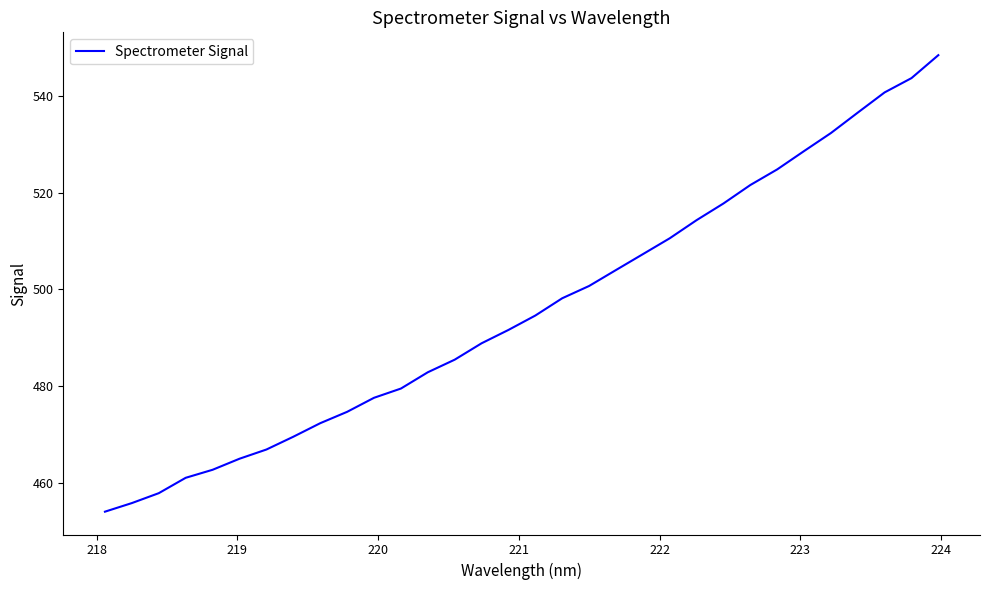

What is the greatest value displayed?

548.4